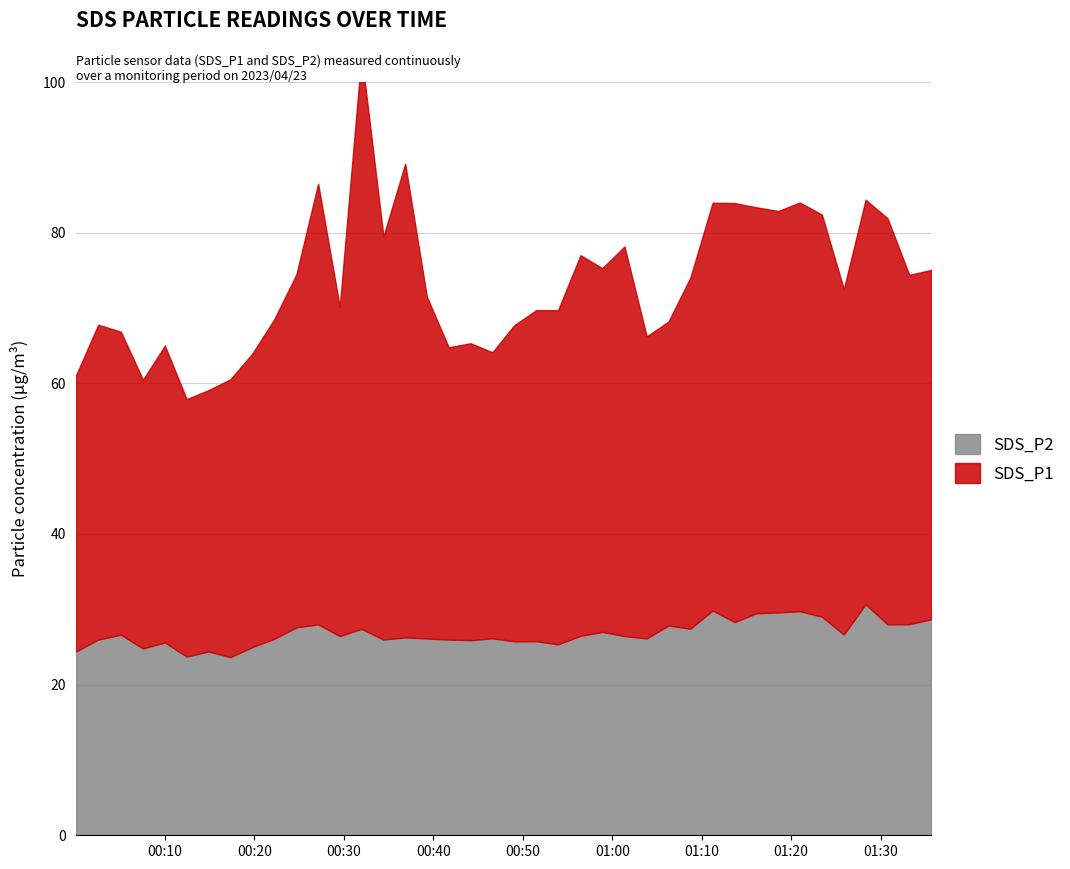

Reading left to right, extract all data points from this chart.

SDS_P1: 36.6	41.8	40.2	35.7	39.4	34.2	34.7	36.9	39.0	42.4	46.9	58.5	43.7	76.2	53.5	62.9	45.4	38.8	39.4	38.0	42.0	44.0	44.4	50.5	48.3	51.7	40.1	40.4	46.6	54.1	55.6	53.9	53.3	54.2	53.4	45.9	53.7	53.9	46.4	46.4
SDS_P2: 24.4	26.0	26.6	24.8	25.6	23.7	24.4	23.6	25.0	26.1	27.6	28.0	26.4	27.4	26.0	26.3	26.1	26.0	25.9	26.1	25.8	25.8	25.4	26.5	27.0	26.4	26.1	27.9	27.4	29.9	28.3	29.5	29.6	29.8	29.0	26.6	30.7	28.0	28.0	28.7